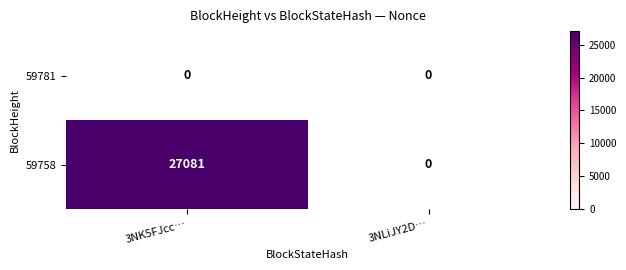

What is the total value across all series at 3NK5FJcc…?

27081